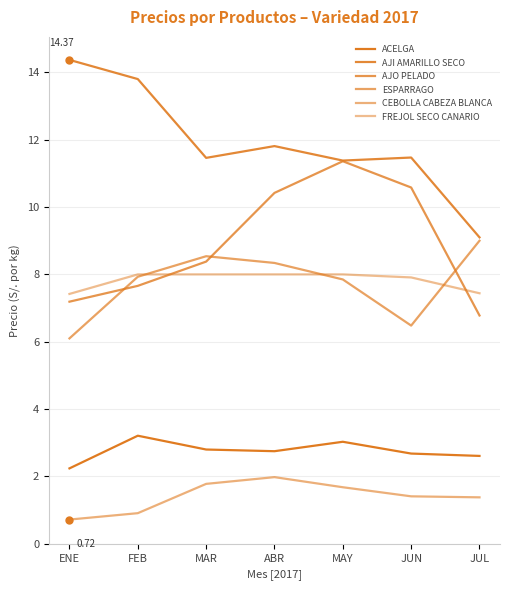

How many FREJOL SECO CANARIO values are between 7 and 8?

7